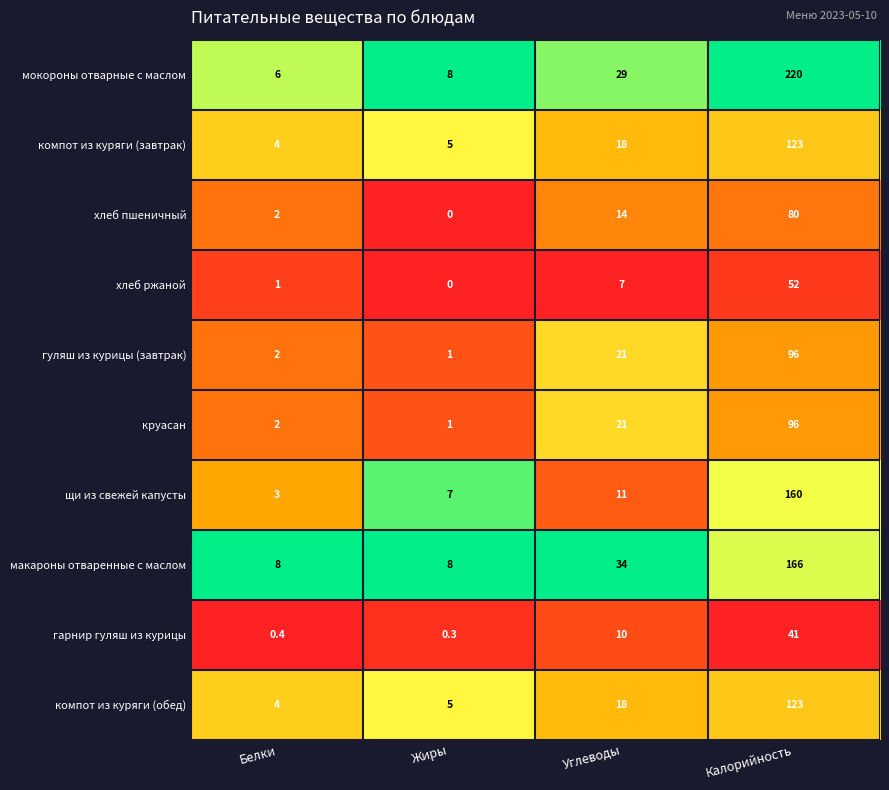

At how many categories does at least one series exceed 0?

4